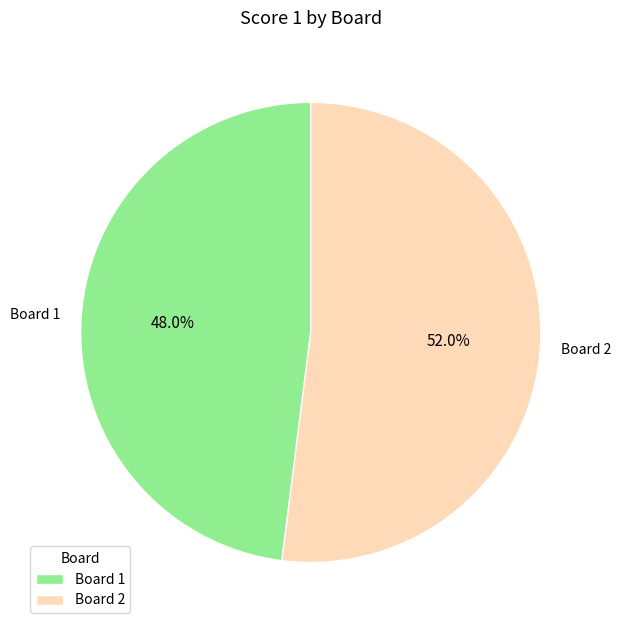

Does Board 1 represent more than half of the total?

No